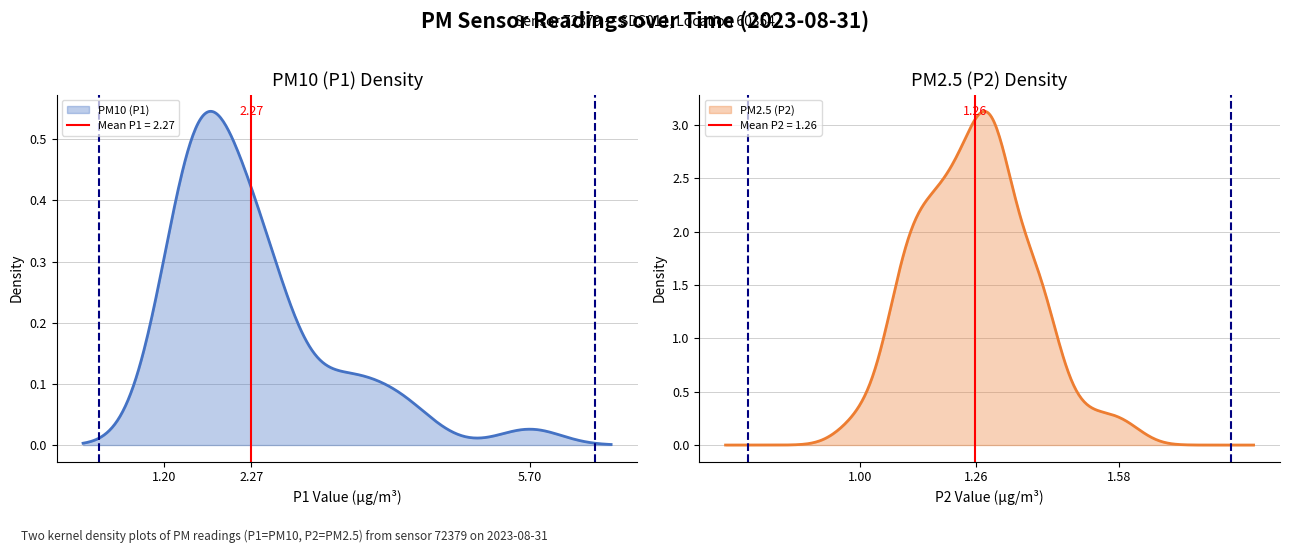

What is the value of the P2 point at the 18th from the left?

1.2